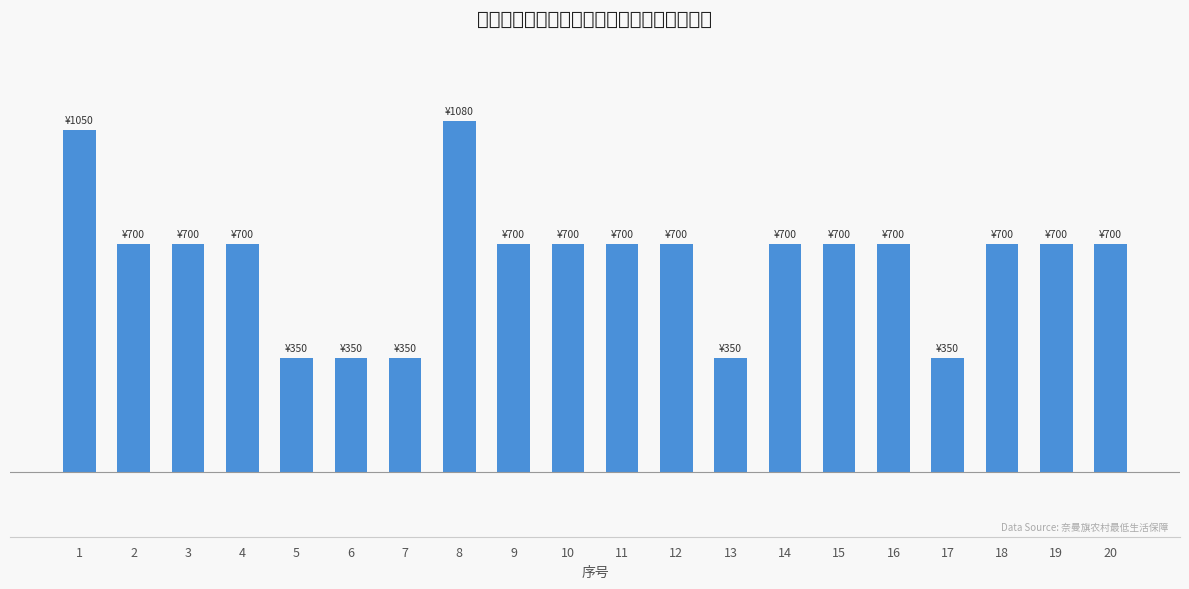

Reading right to left, list all the values displayed in this chart.

20=700	19=700	18=700	17=350	16=700	15=700	14=700	13=350	12=700	11=700	10=700	9=700	8=1080	7=350	6=350	5=350	4=700	3=700	2=700	1=1050